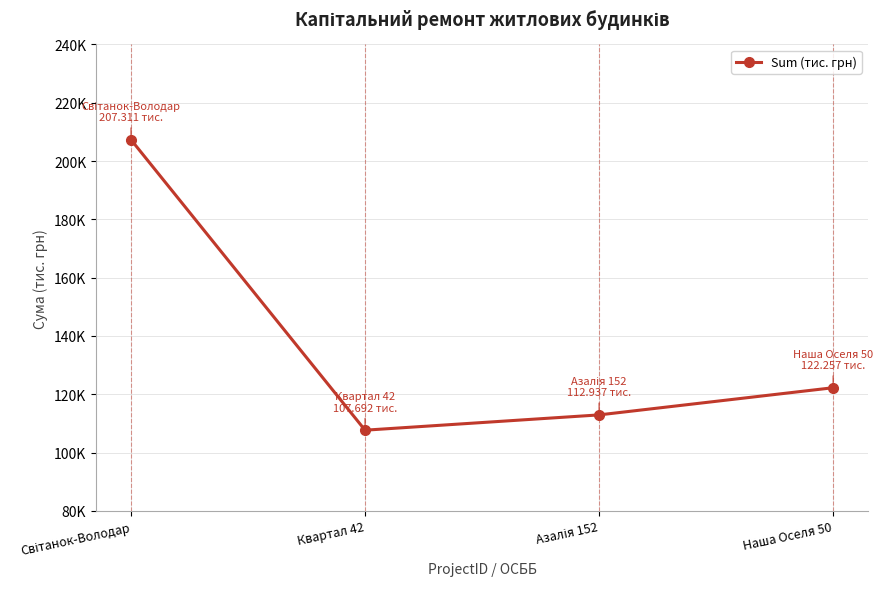

Is this an area chart (filled region under the line)?

No